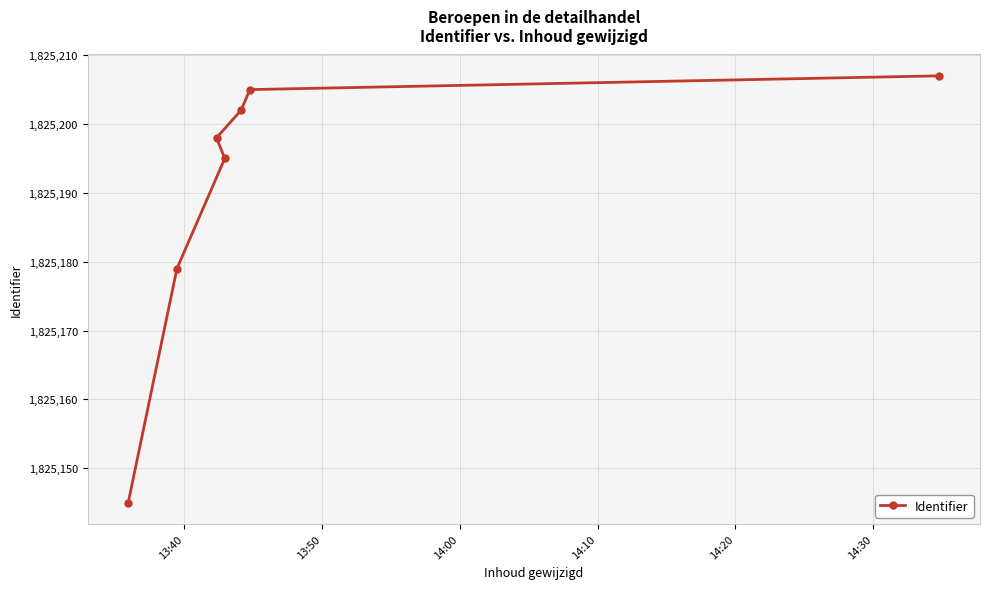

What is the sum of all values?

12776331